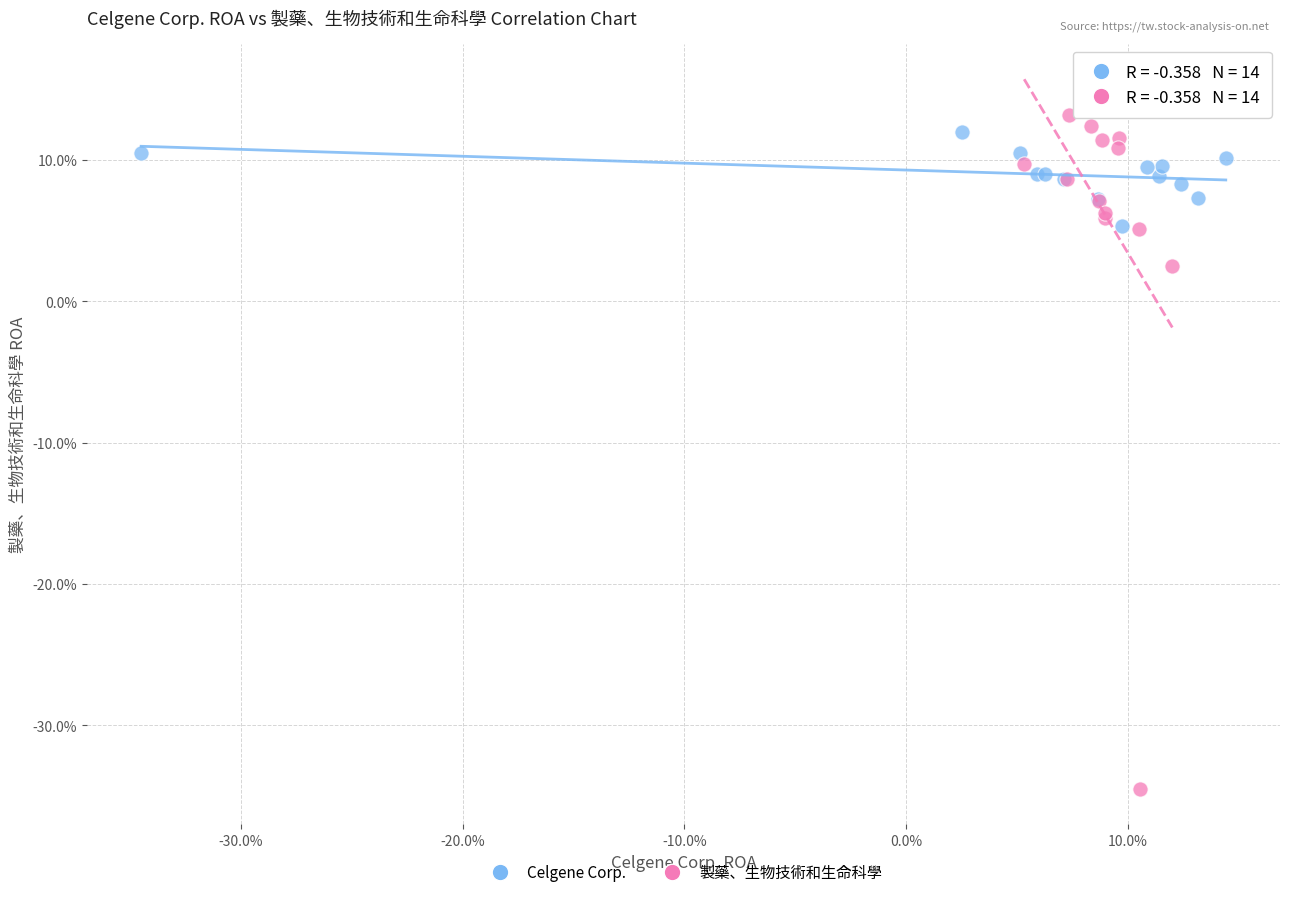

What are all the series names shown in the legend?

Celgene Corp., 製藥、生物技術和生命科學